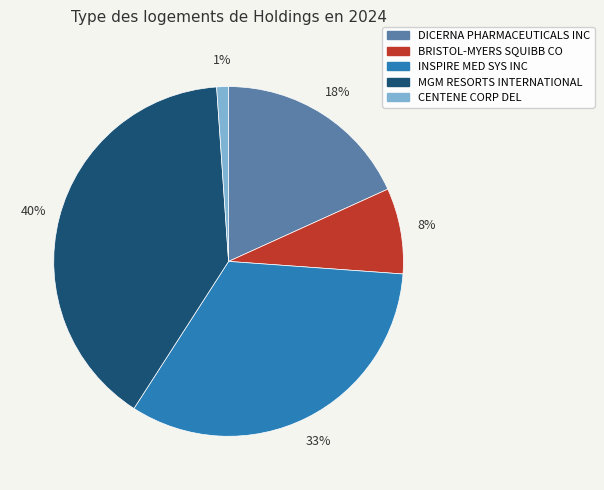

What is the ratio of the value at MGM RESORTS INTERNATIONAL to the value at INSPIRE MED SYS INC?

1.2